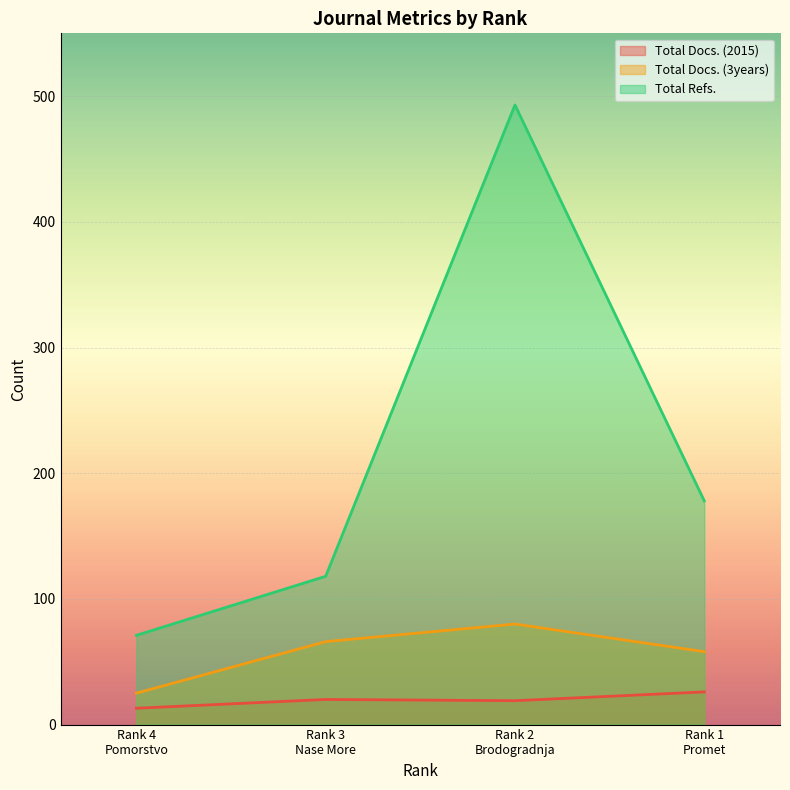

At which label does Total Docs. (3years) first exceed 66?

Rank 2
Brodogradnja